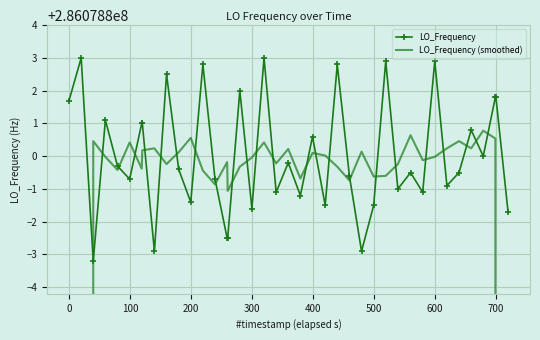

What is the difference between the maximum and minimum values in the LO_Frequency series?

6.2